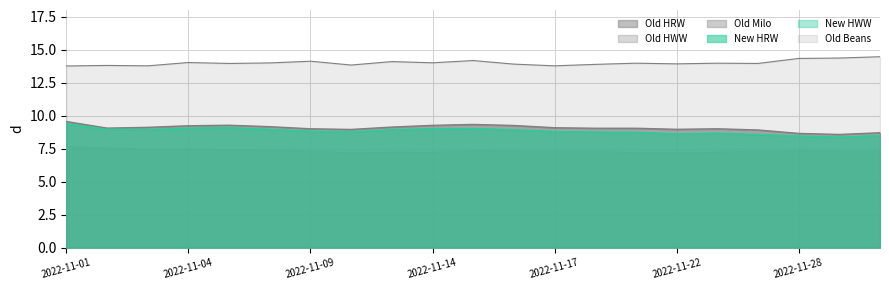

How many interior local valleys does the Old HRW series have?

4